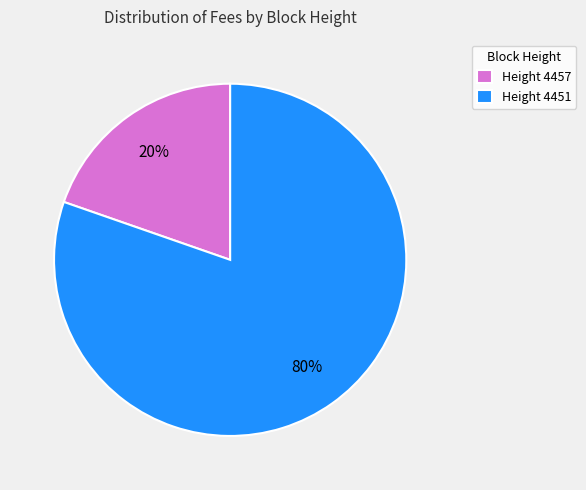

Which has a higher value, Height 4457 or Height 4451?

Height 4451